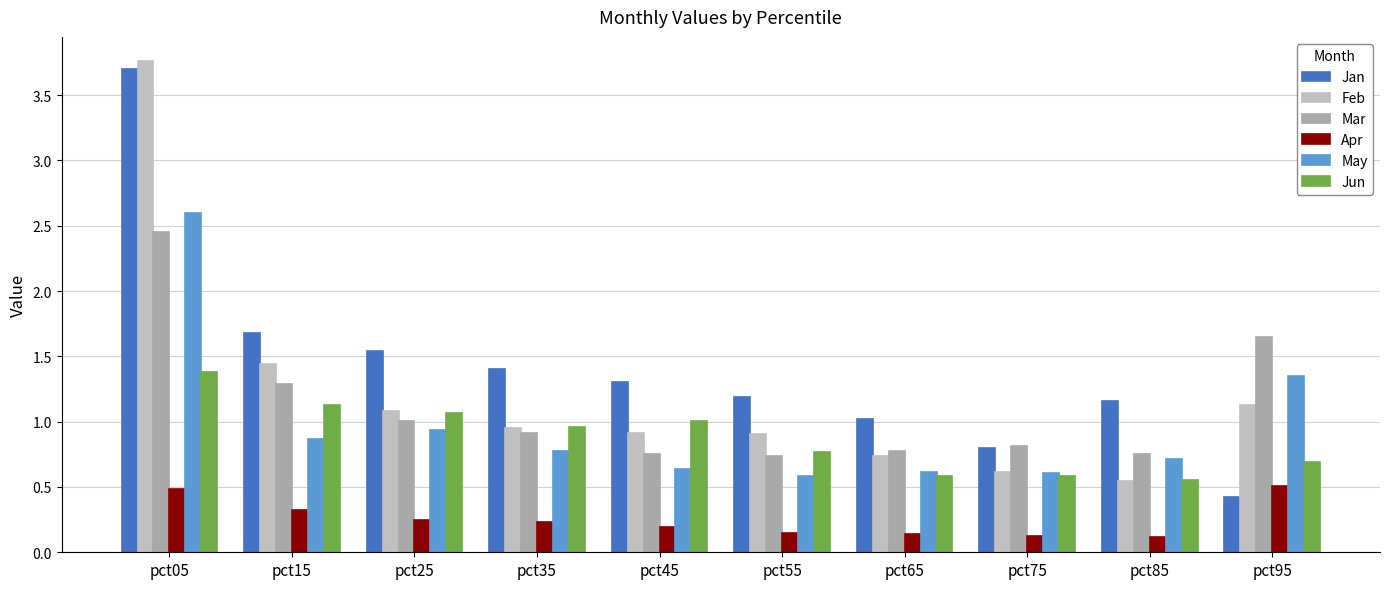

Count the number of data series in this chart.

6